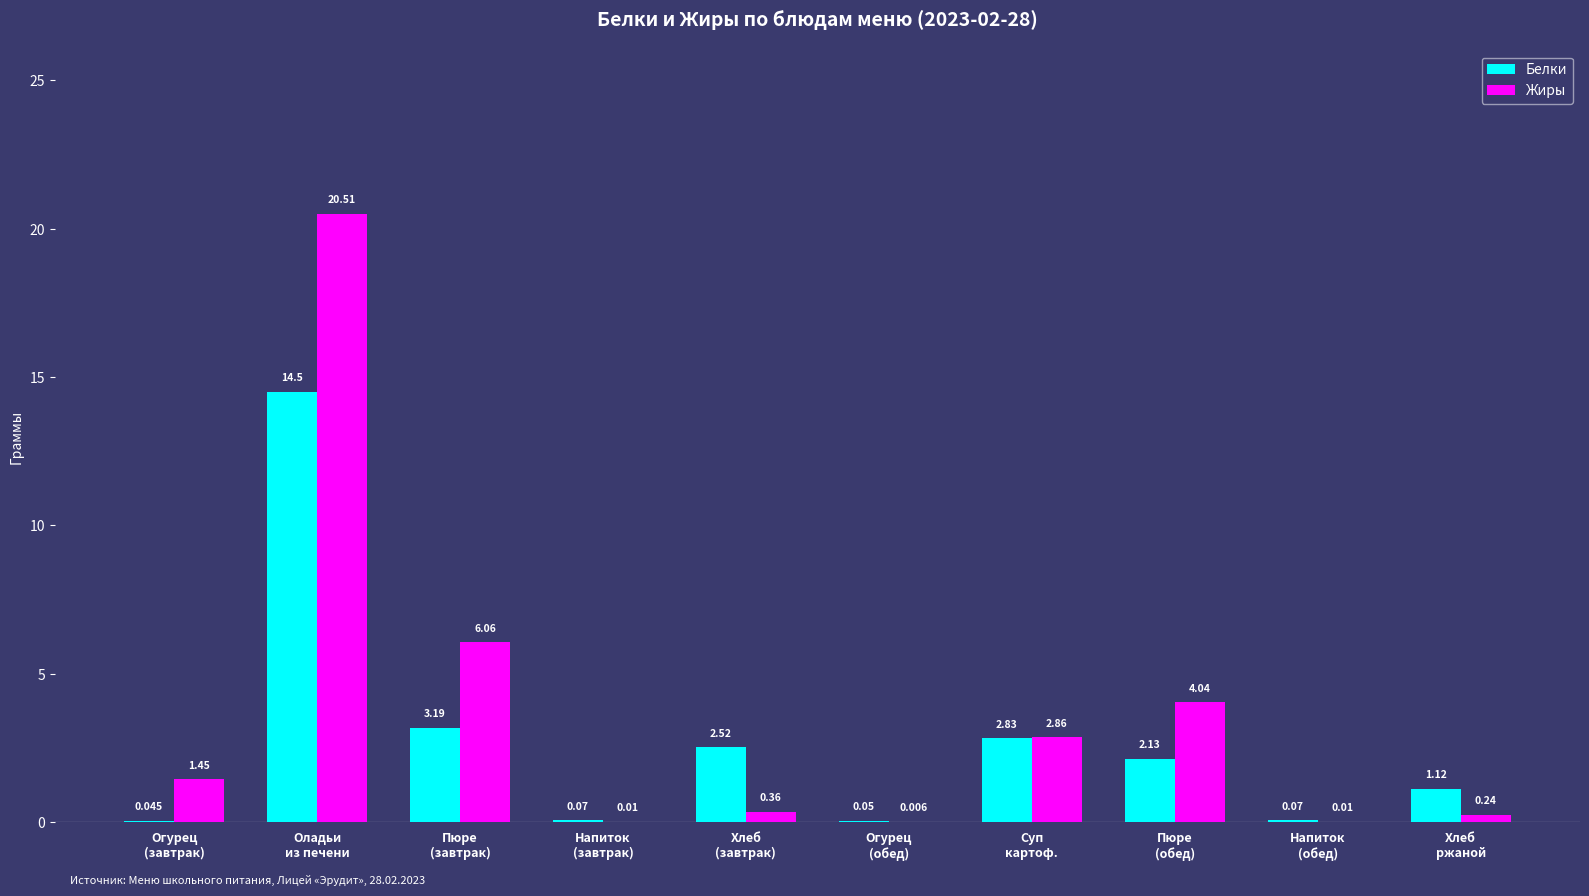

How many values in the Белки series exceed 2?

5